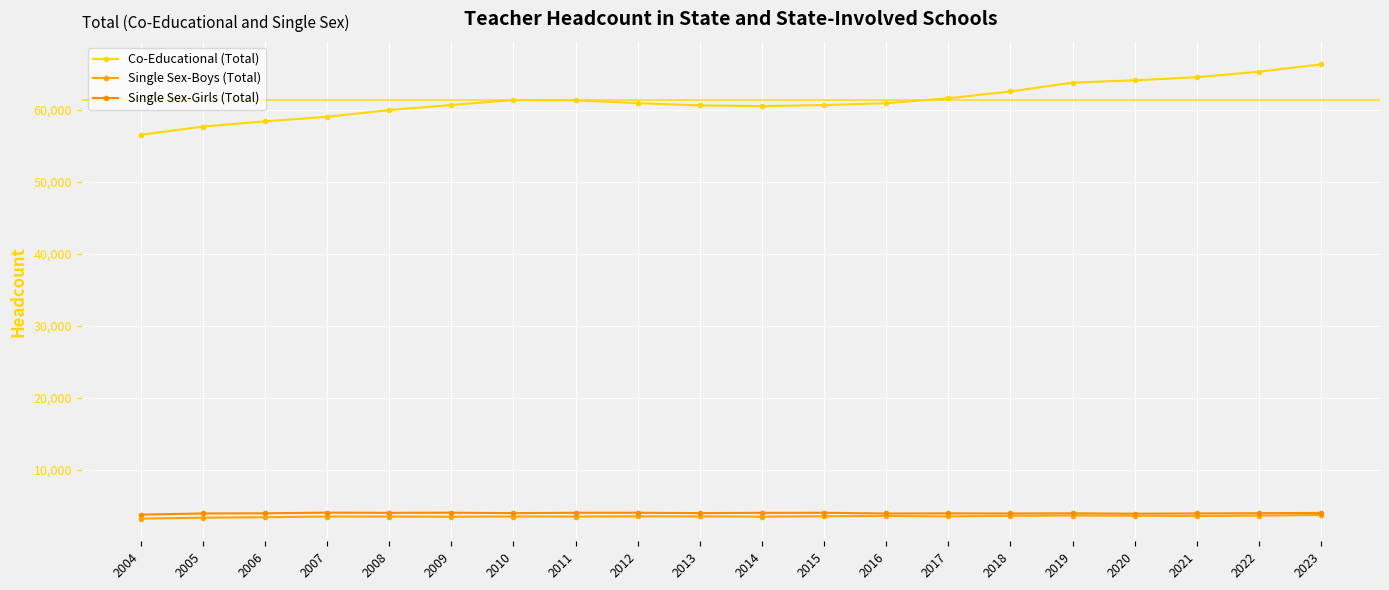

Rank the series by their maximum value, from highest to lowest.

Co-Educational (Total), Single Sex-Girls (Total), Single Sex-Boys (Total)